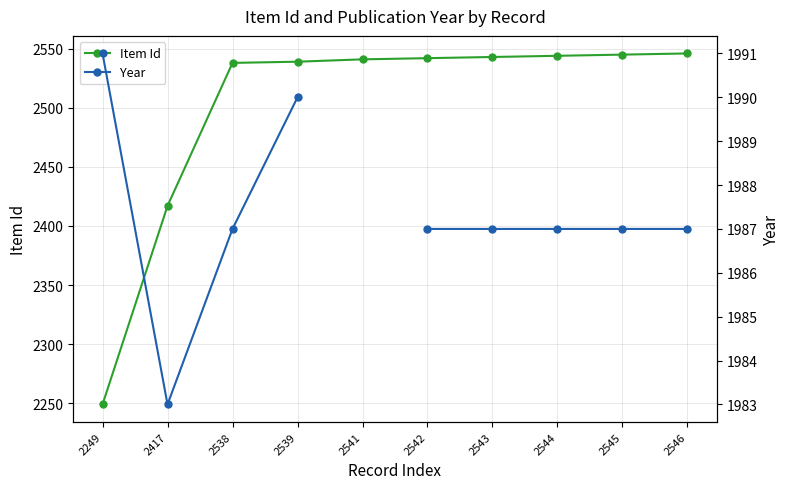

True or false: Year and Item Id intersect in this chart.

False